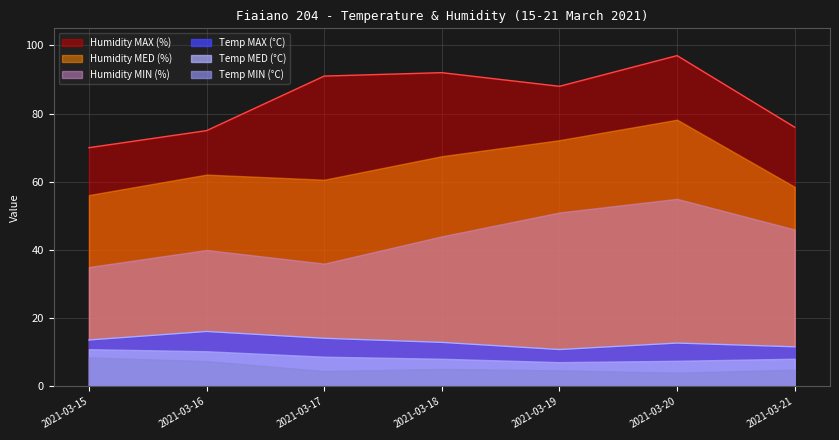

What is the value of the Humidity MAX (%) point at the 1st from the left?

70.0